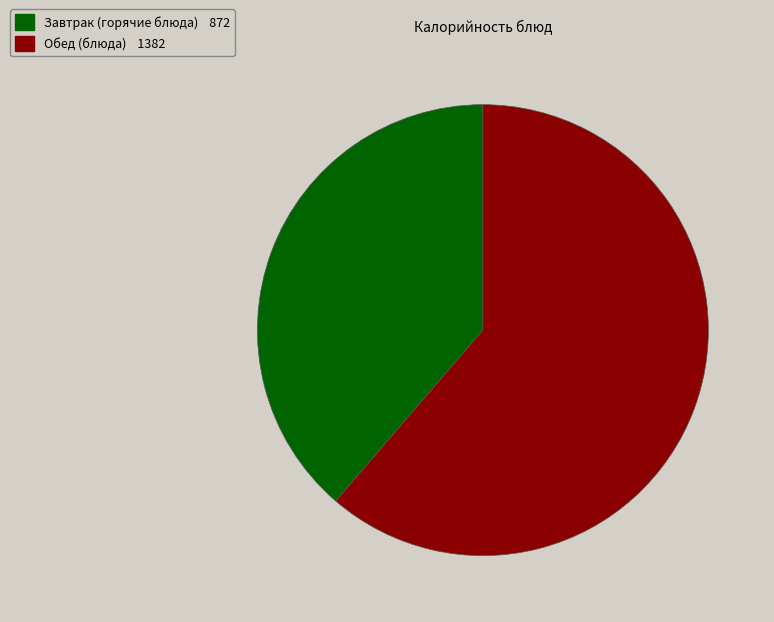

Is there any slice that represents more than half of the pie?

Yes